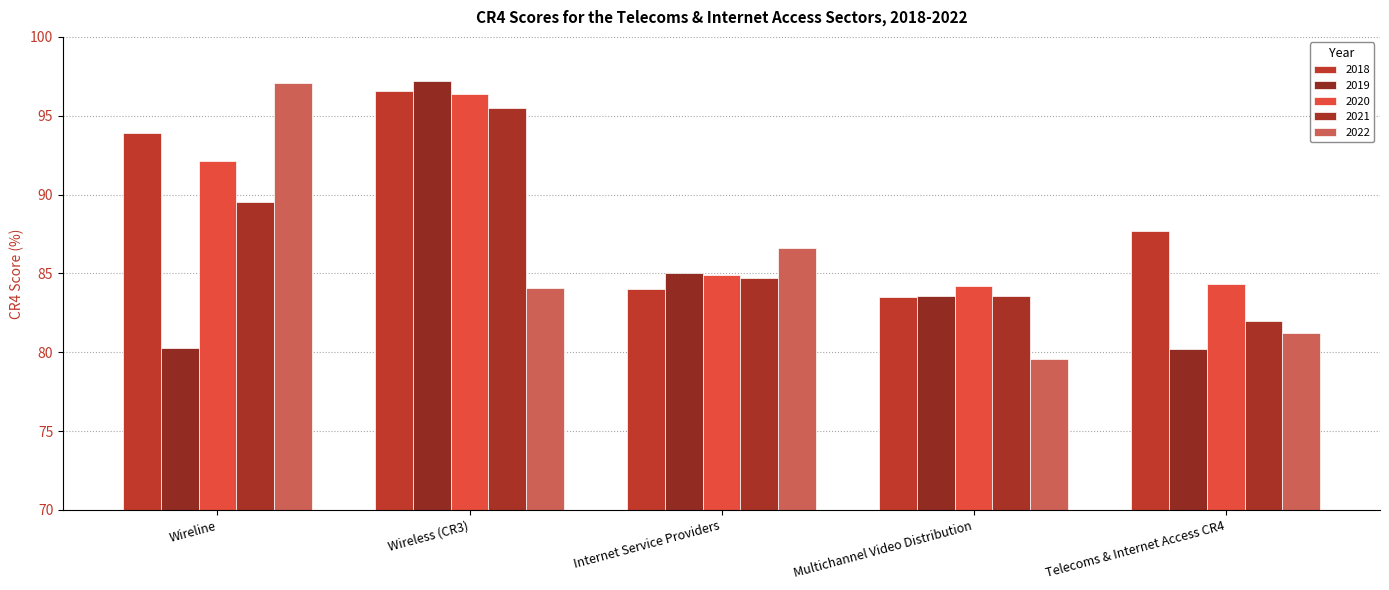

Which category has the lowest value in the 2021 series?

Telecoms & Internet Access CR4